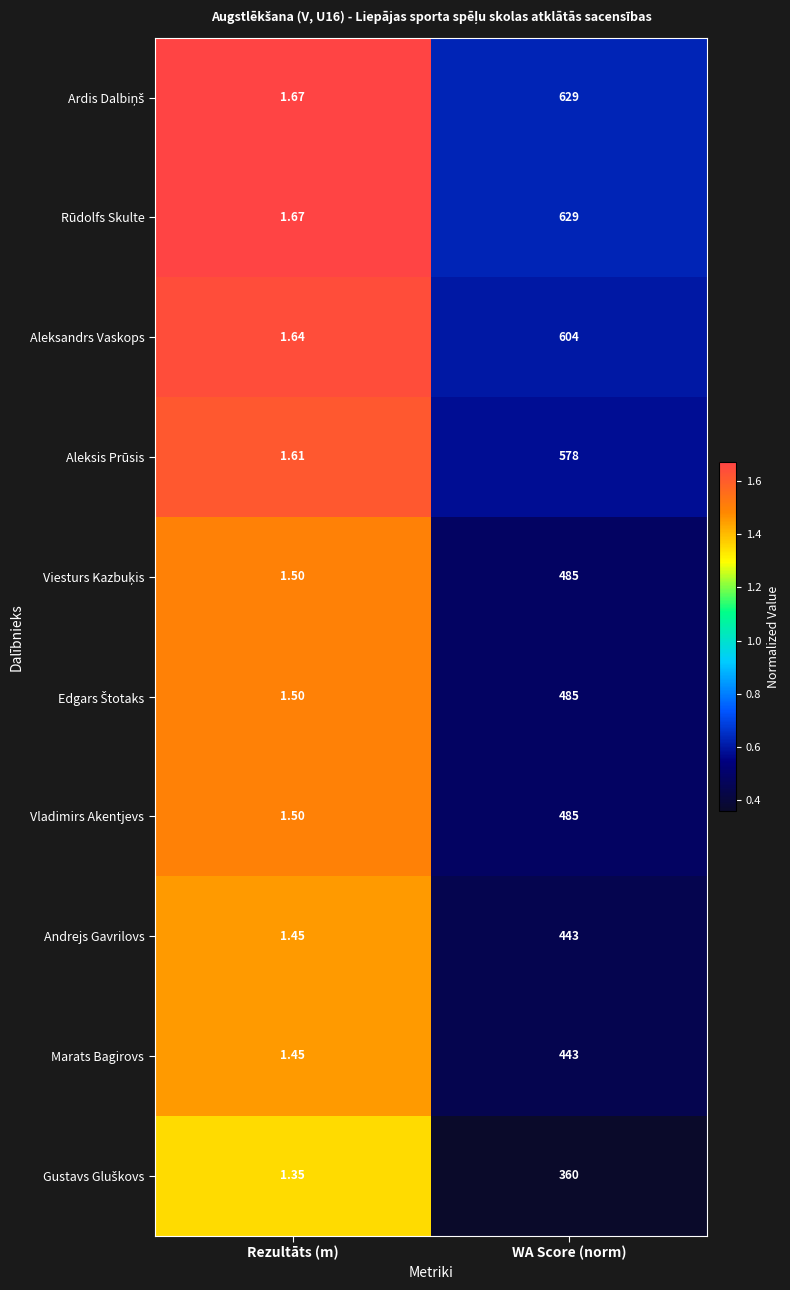

List the labels in order of Aleksandrs Vaskops value, smallest first.

Rezultāts (m), WA Score (norm)